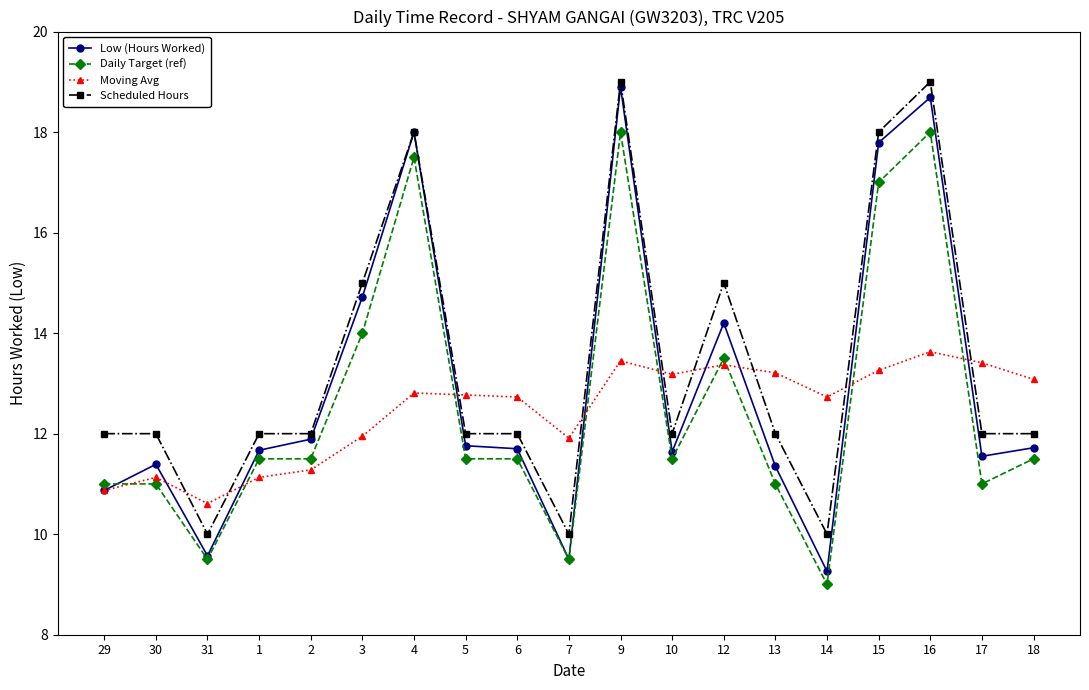

True or false: Scheduled Hours has more than 1 points higher than both neighbors.

True